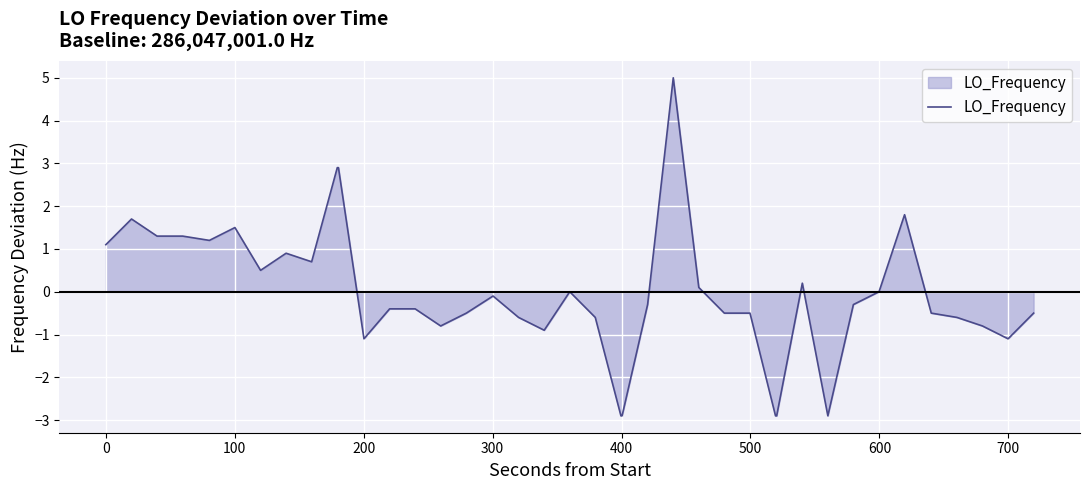

What is the difference between the maximum and minimum values?

7.9